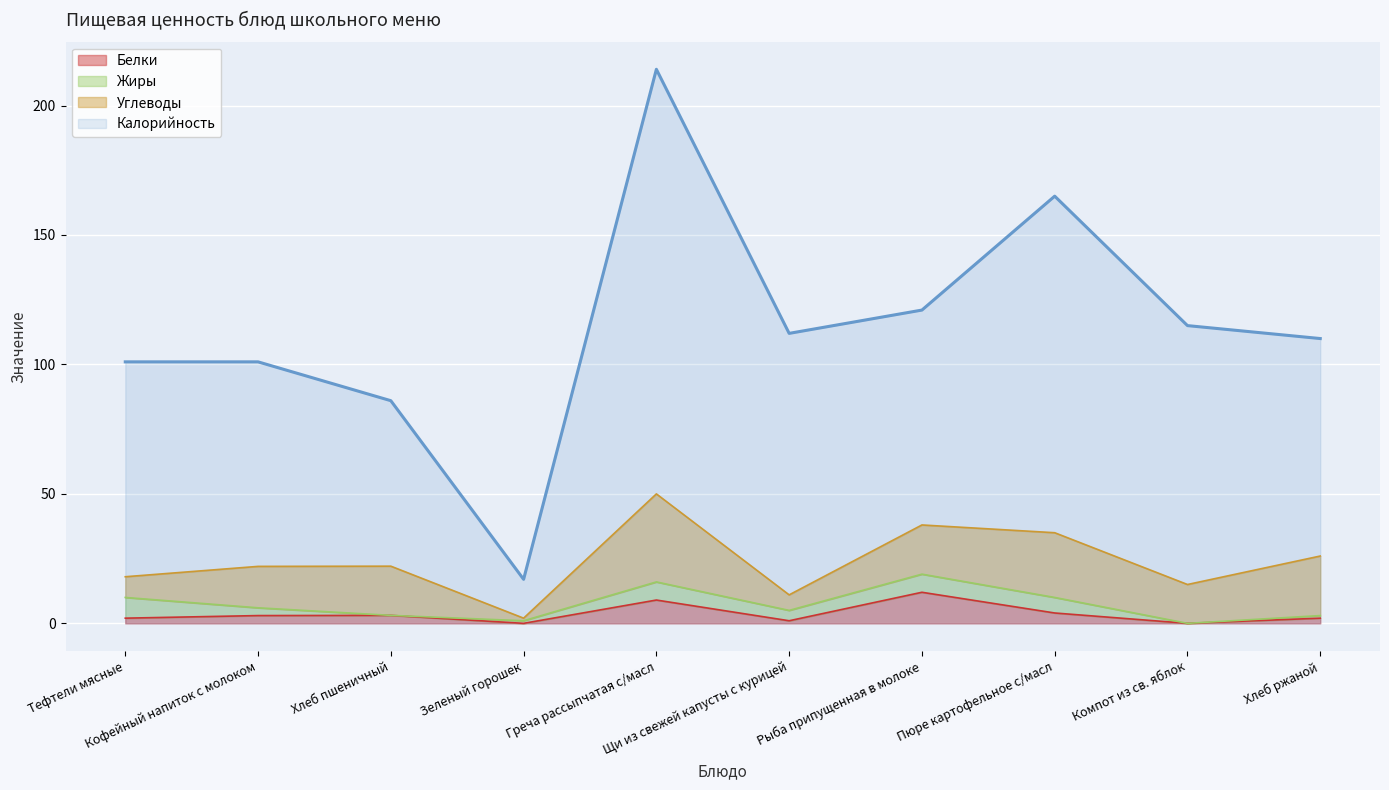

Which series has the largest total across all categories?

Калорийность